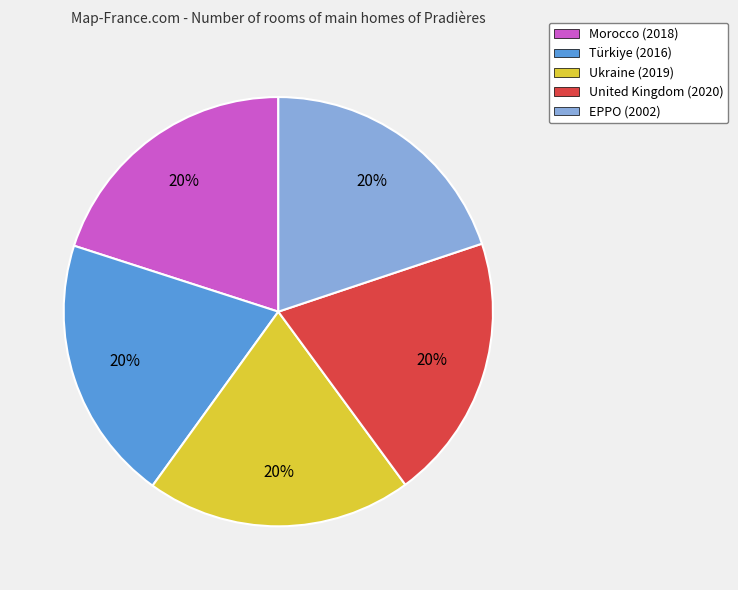

What is the ratio of the value at Ukraine (2019) to the value at United Kingdom (2020)?

1.0